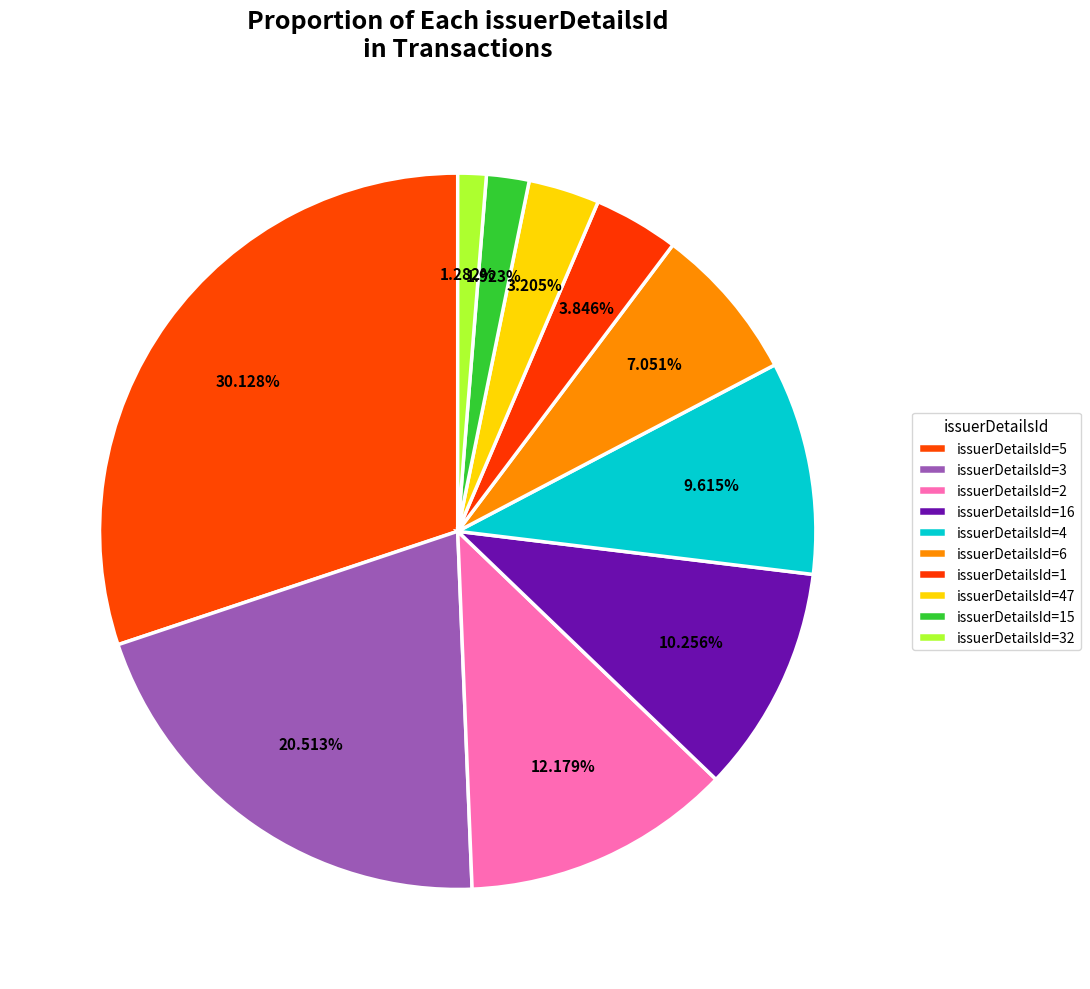

How many segments does this pie chart have?

10